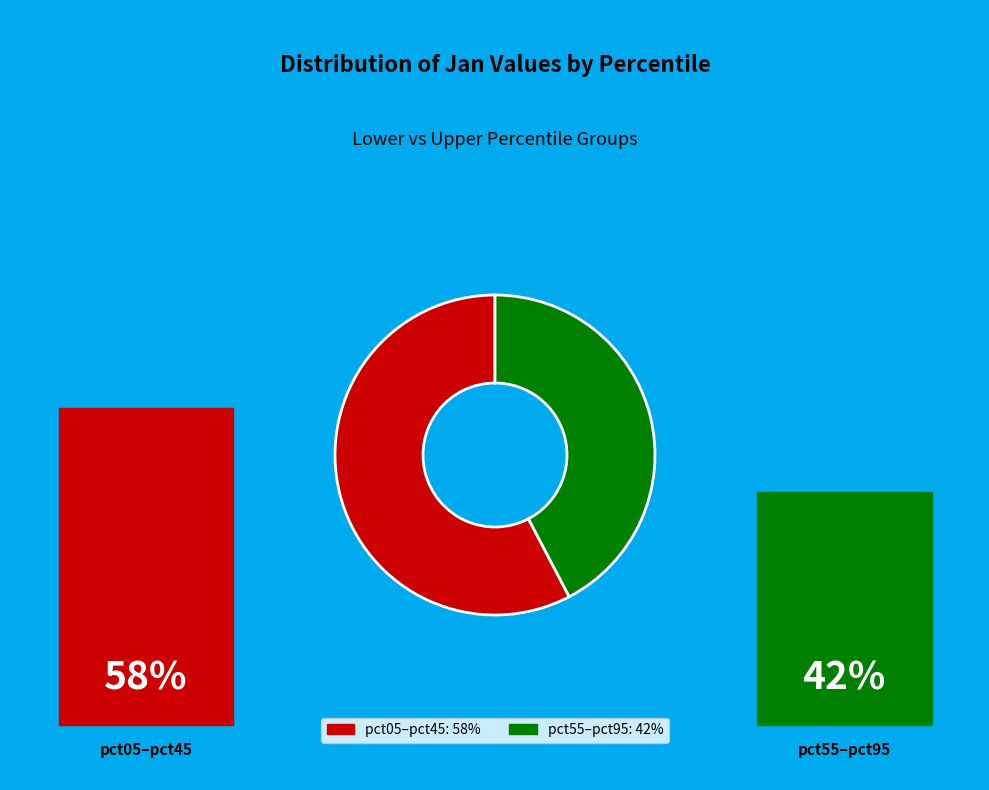

Does any single category account for the majority?

Yes